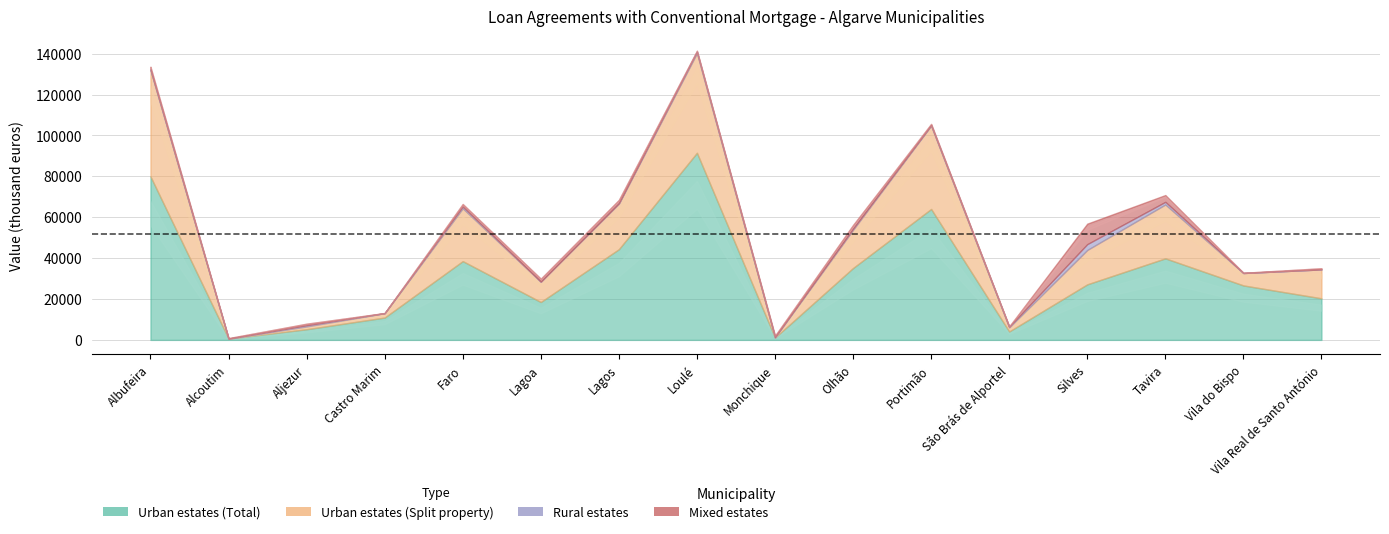

What are all the series names shown in the legend?

Urban estates (Total), Urban estates (Split property), Rural estates, Mixed estates